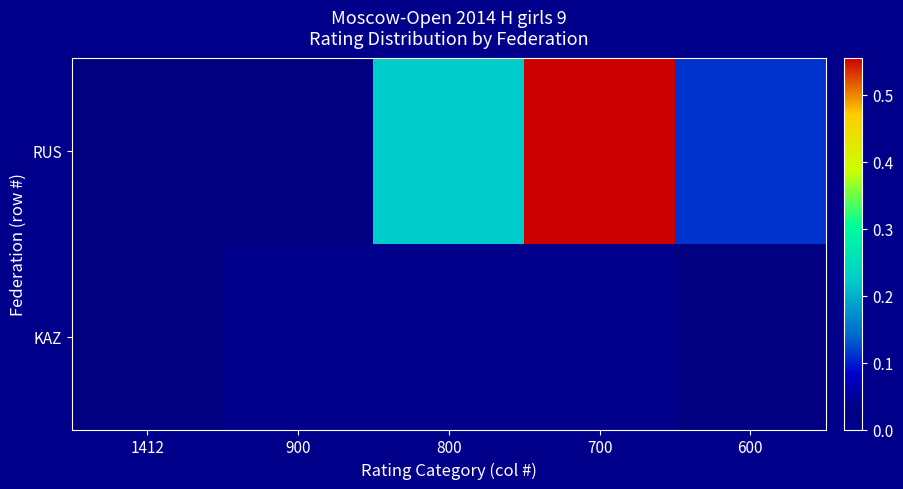

At 900, list the series in order from smallest to largest.

KAZ, RUS